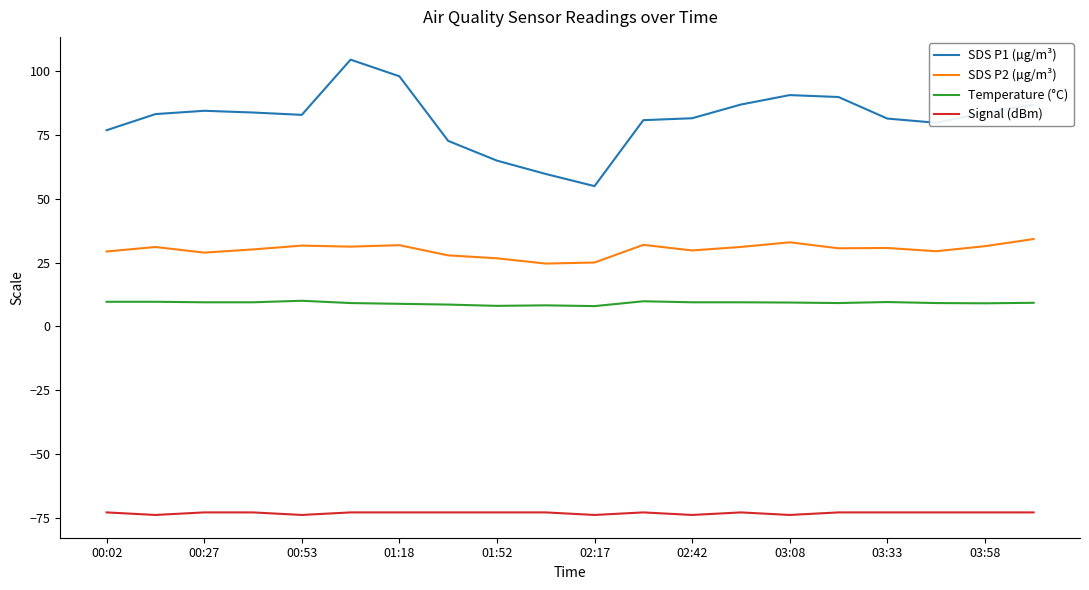

Count the number of data series in this chart.

4